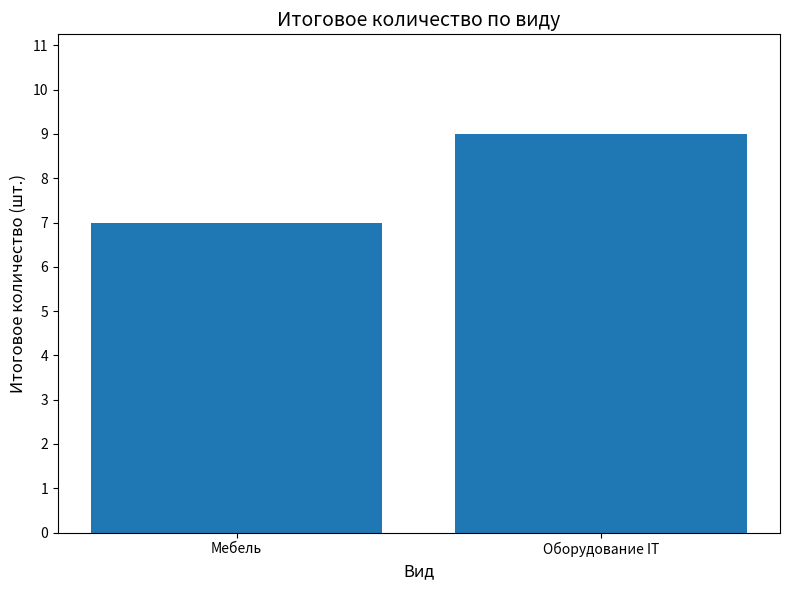

What is the difference between the maximum and minimum values?

2